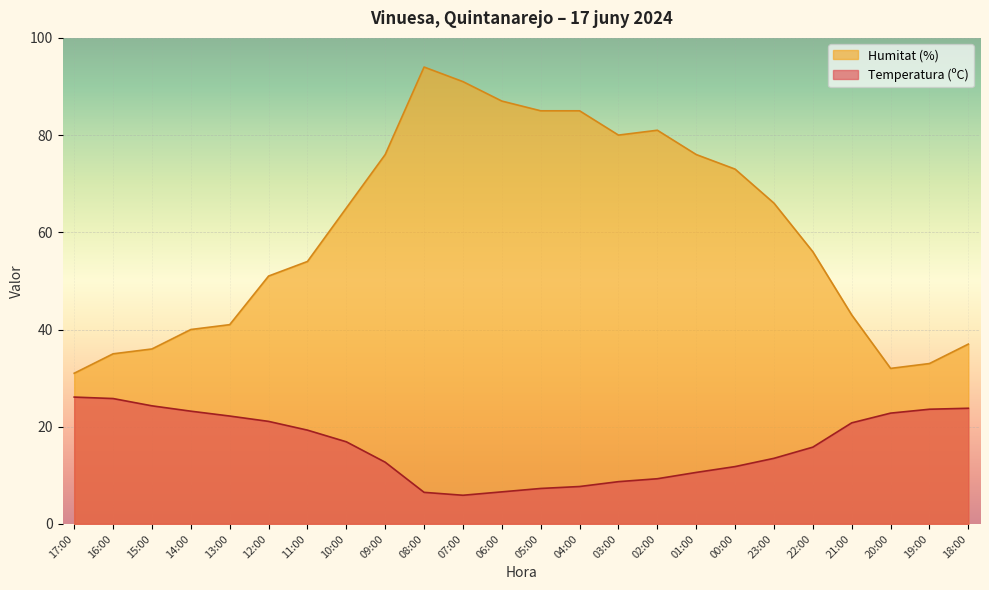

The Temperatura (ºC) series shows 7.7 at 04:00. True or false?

True